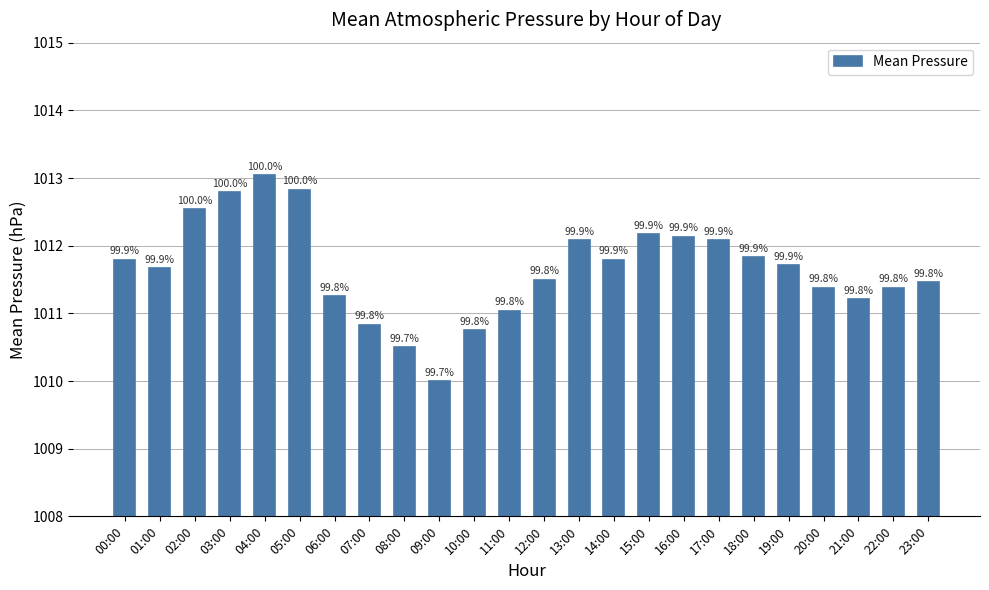

How many bars are there in total?

24